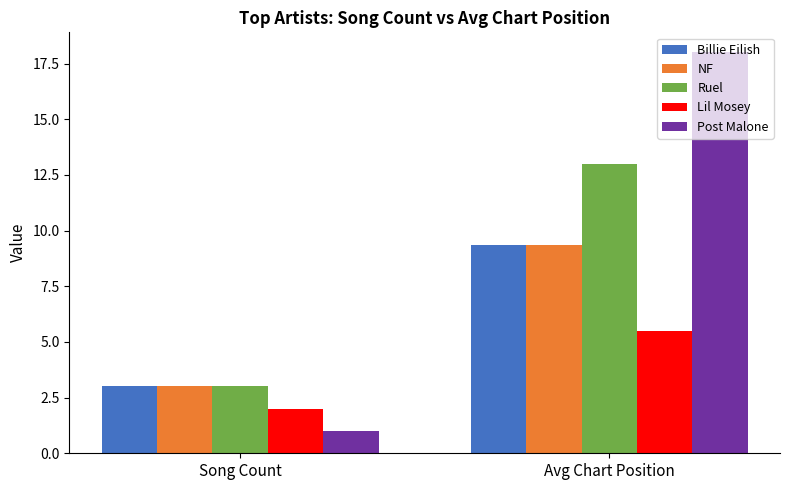

What is the value of the NF bar at the 1st from the left?

3.0